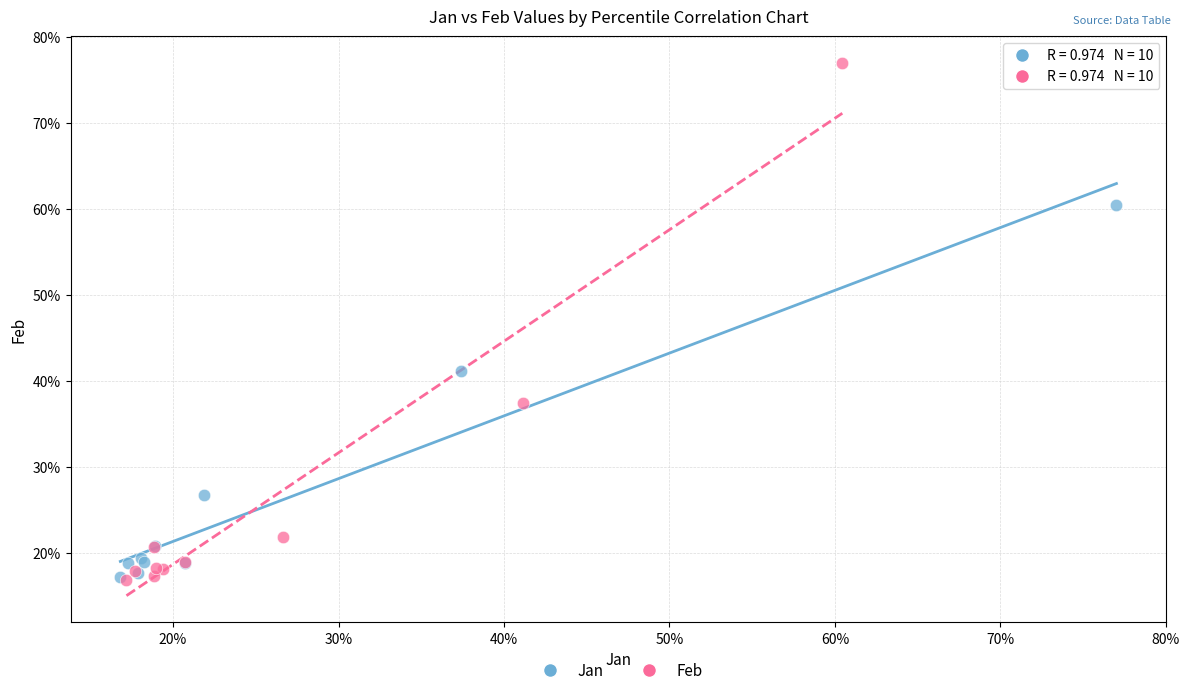

What are all the series names shown in the legend?

Jan, Feb